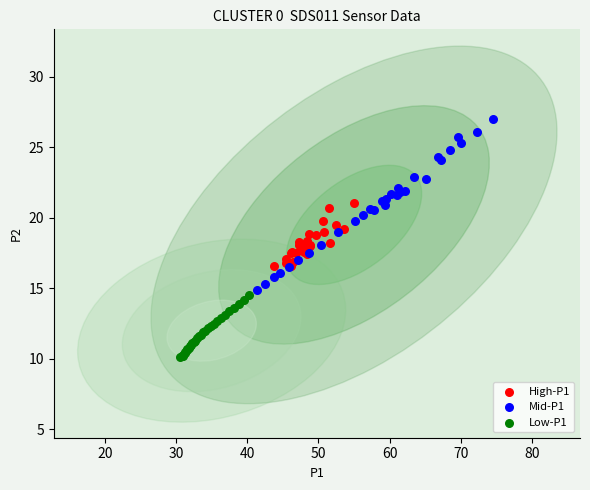

Which series contains the highest Y value?

Mid-P1